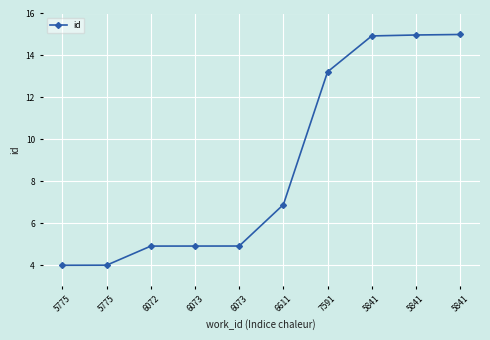

How many lines are shown in the chart?

1